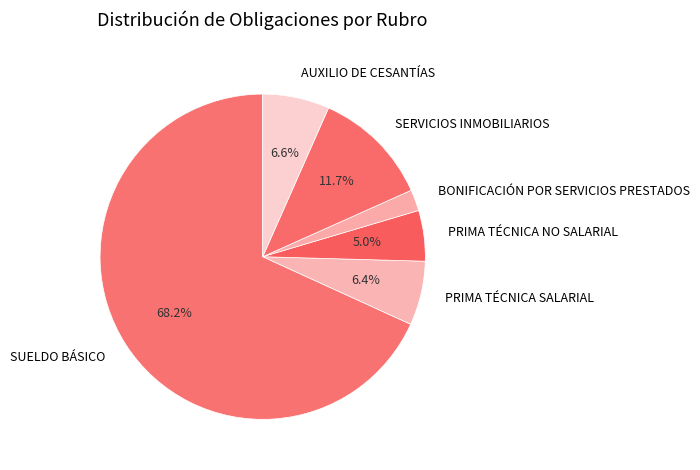

How many slices are in this pie chart?

6